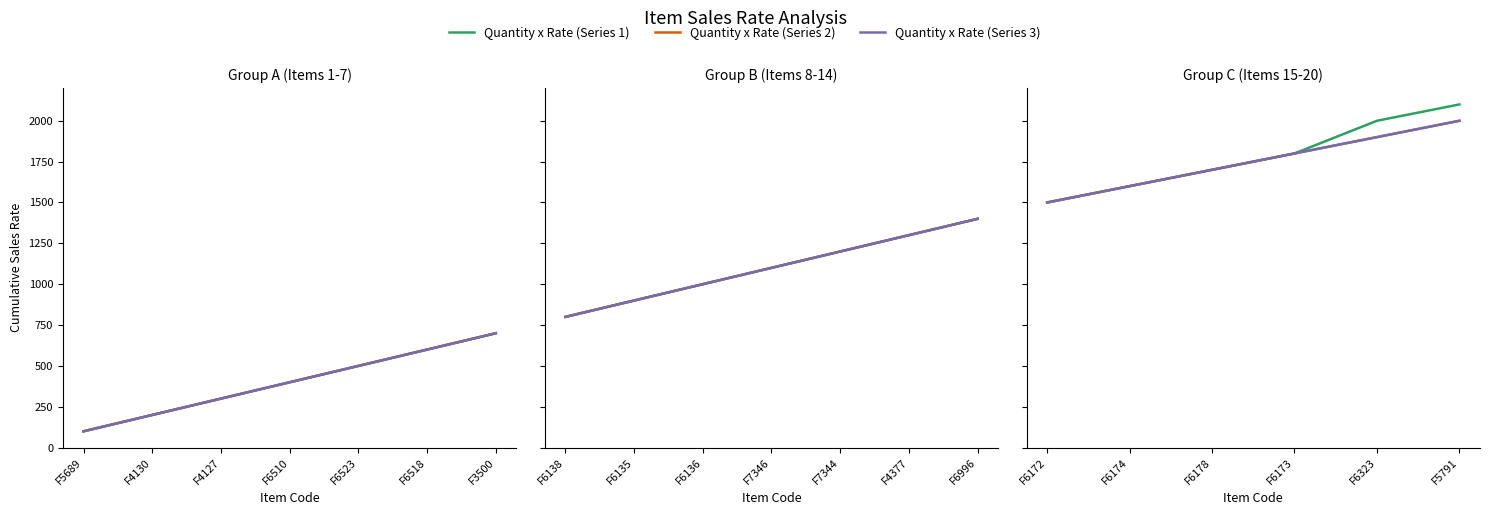

True or false: Quantity x Rate (Series 1) and Quantity x Rate (Series 3) intersect in this chart.

False